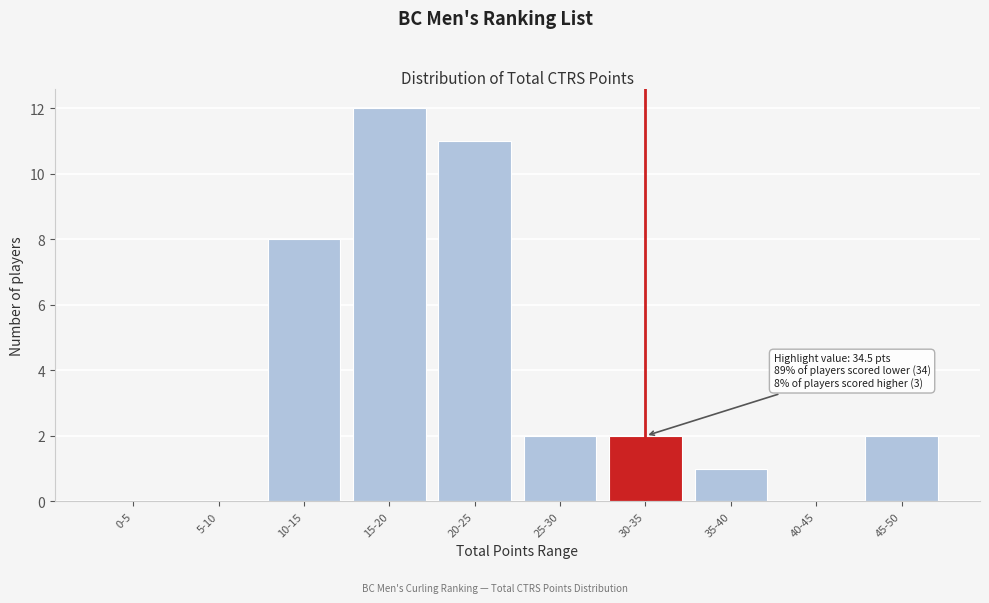

Reading left to right, extract all data points from this chart.

0-5=0	5-10=0	10-15=8	15-20=12	20-25=11	25-30=2	30-35=2	35-40=1	40-45=0	45-50=2